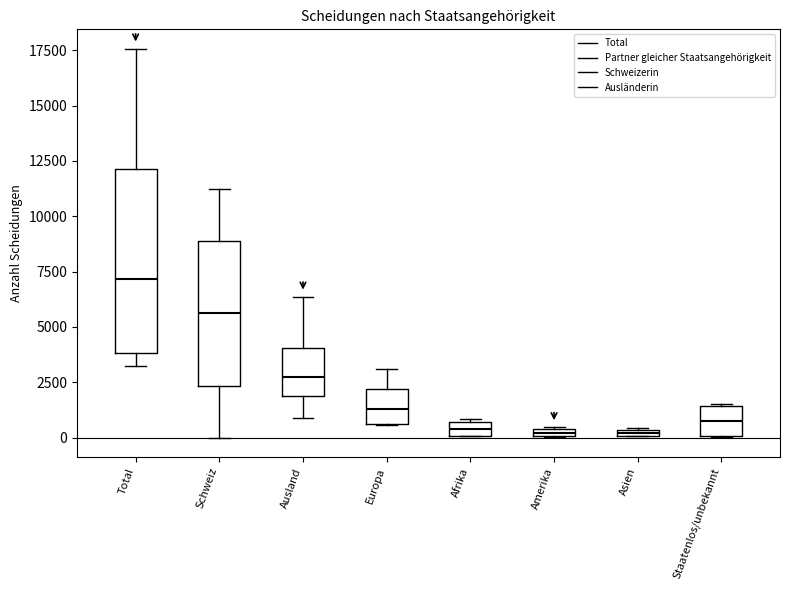

Which box is the tallest, from its lower edge to its upper edge?

Total